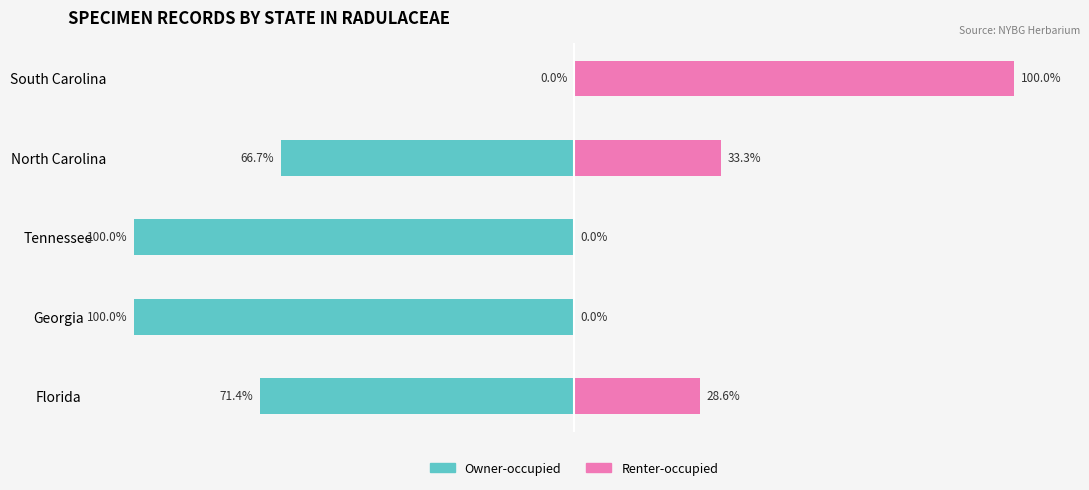

What is the sum of all Renter-occupied values?

161.9